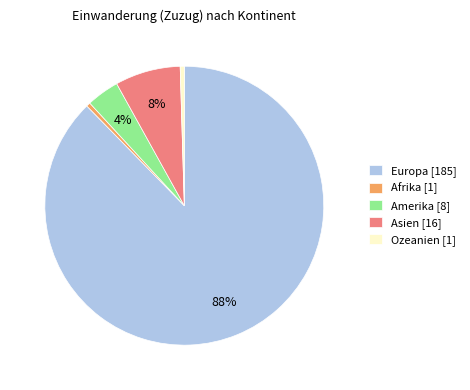

To the nearest percent, what is the combined percentage of Europa [185] and Ozeanien [1]?

88%